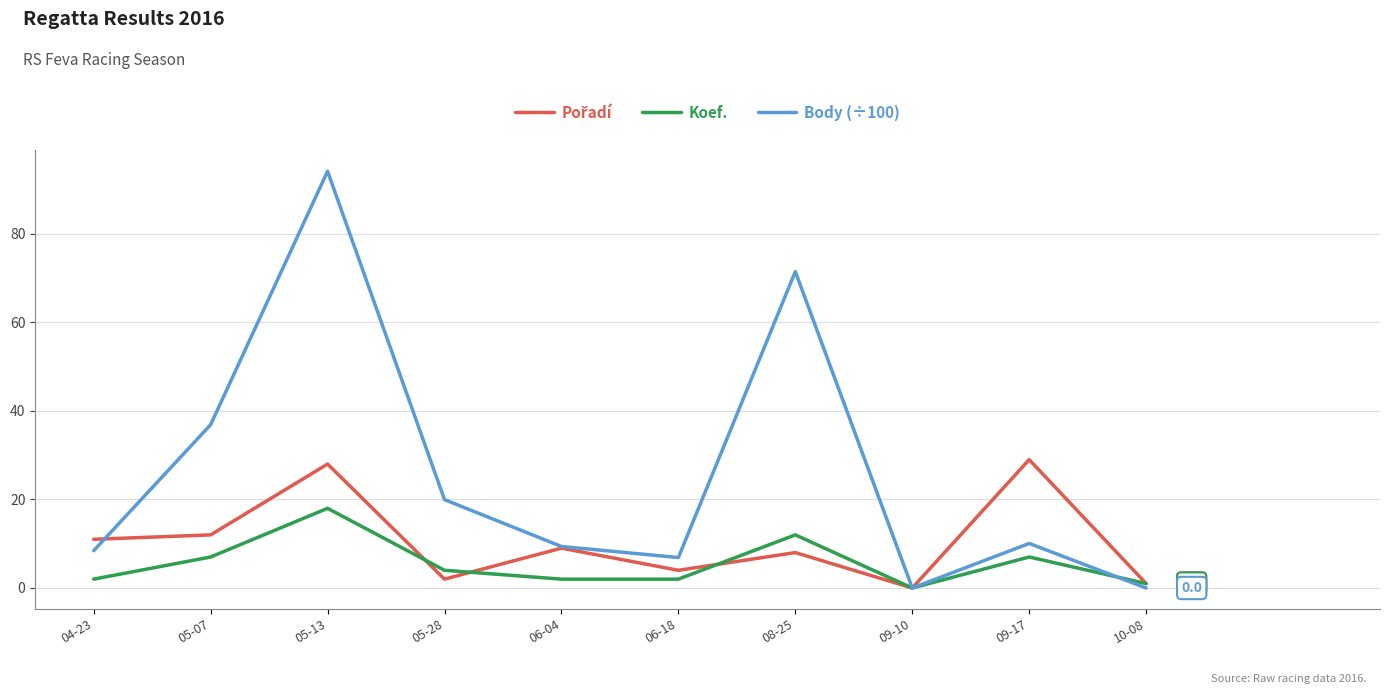

What is the sum of all Koef. values?

55.0